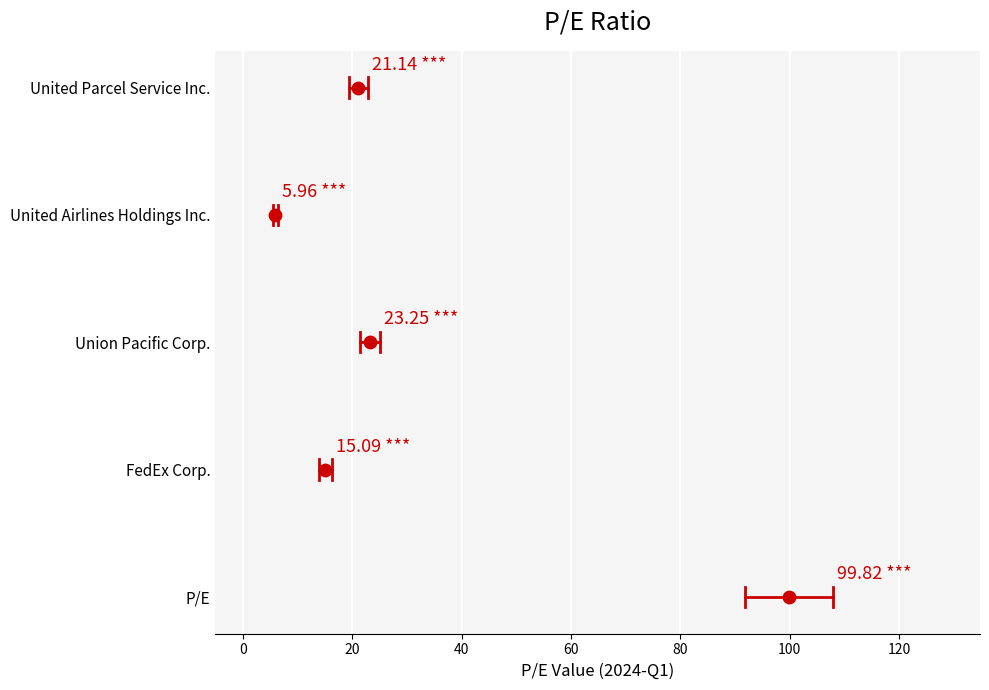

Is the value of FedEx Corp. at −20 greater than the value of United Airlines Holdings Inc. at 0?

No